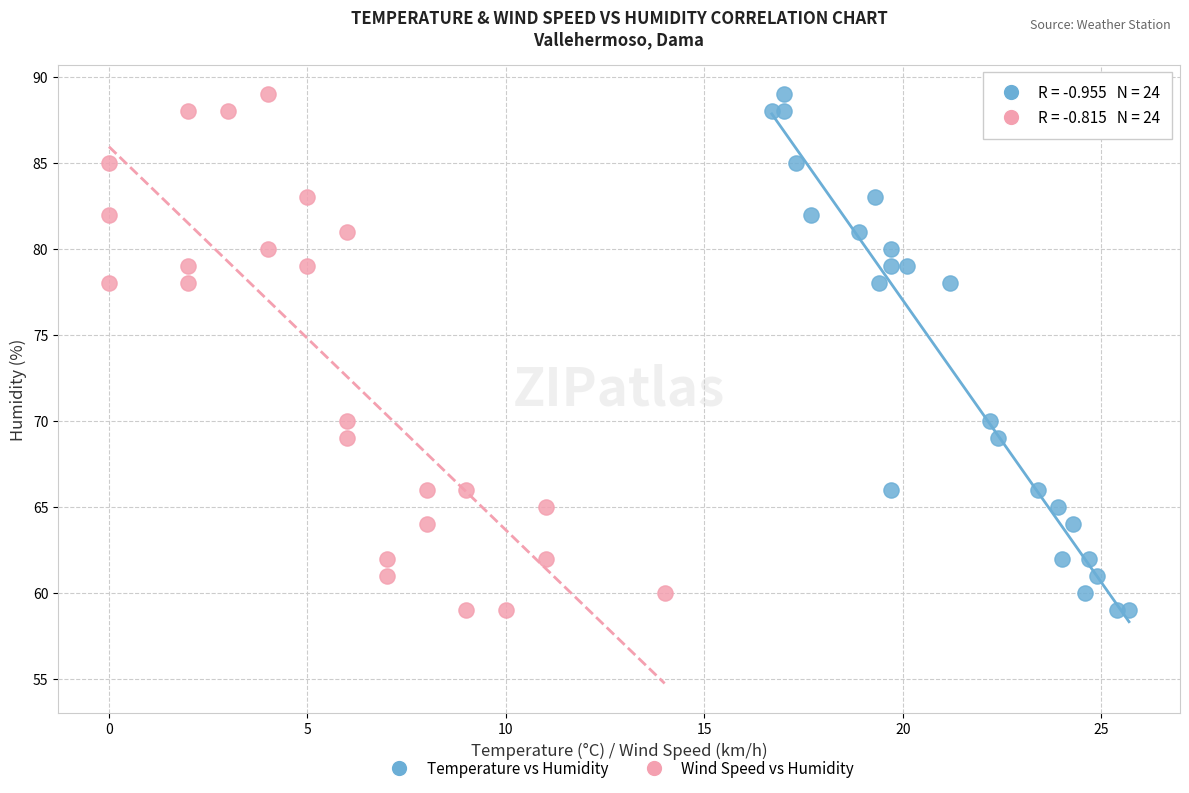

What are all the series names shown in the legend?

Temperature vs Humidity, Wind Speed vs Humidity